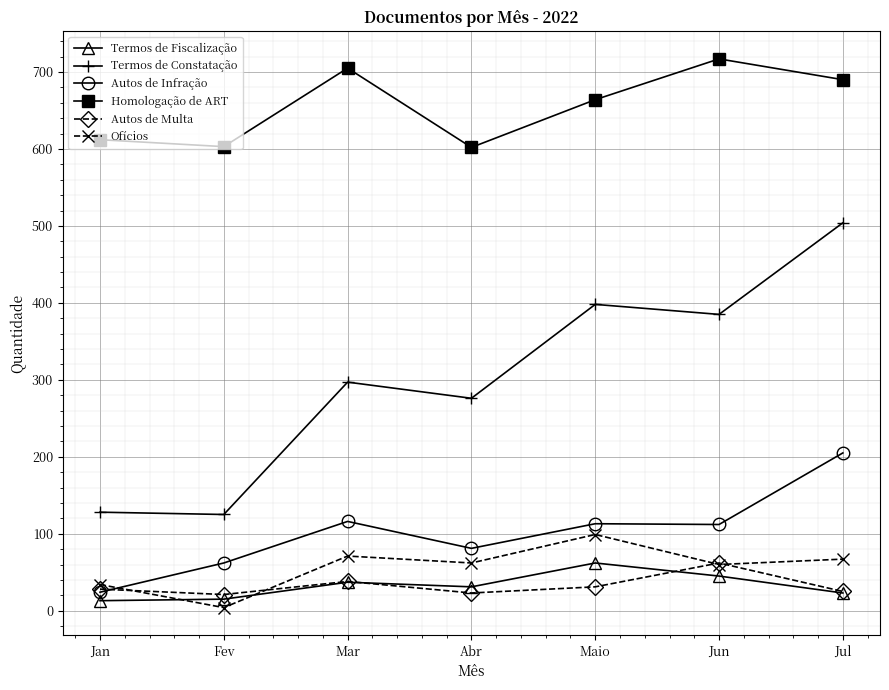

In Termos de Constatação, how many points are lower than both neighbors (excluding endpoints)?

3